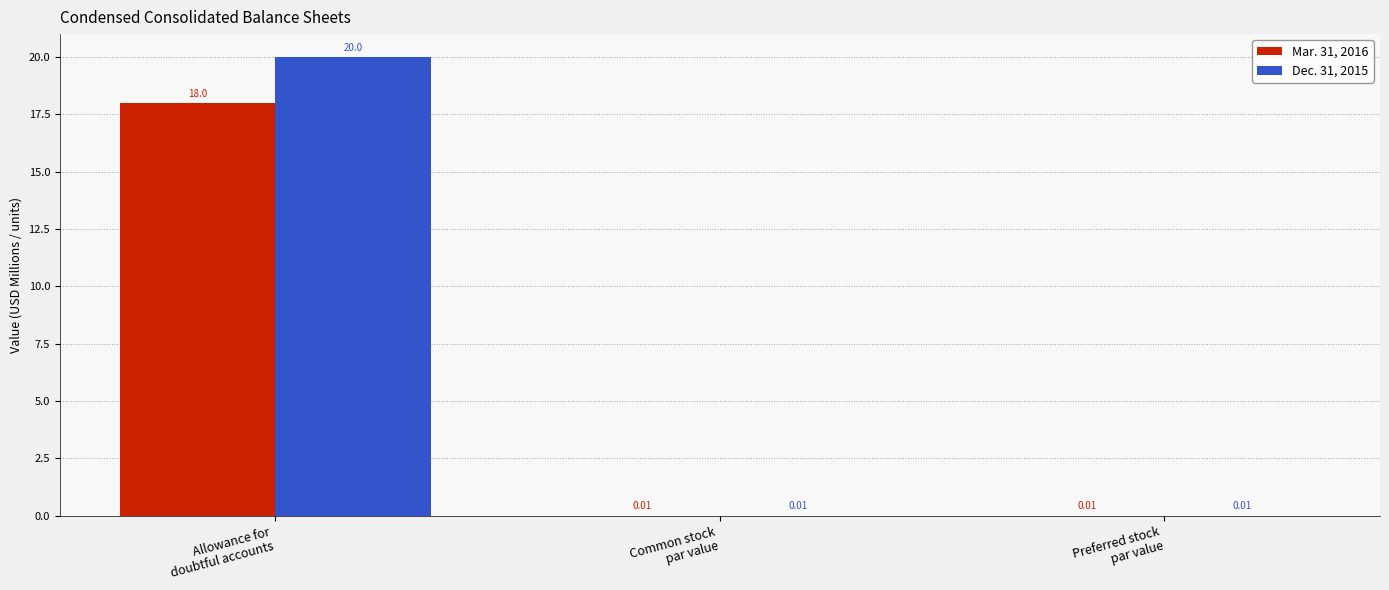

What is the sum of all Mar. 31, 2016 values?

18.0